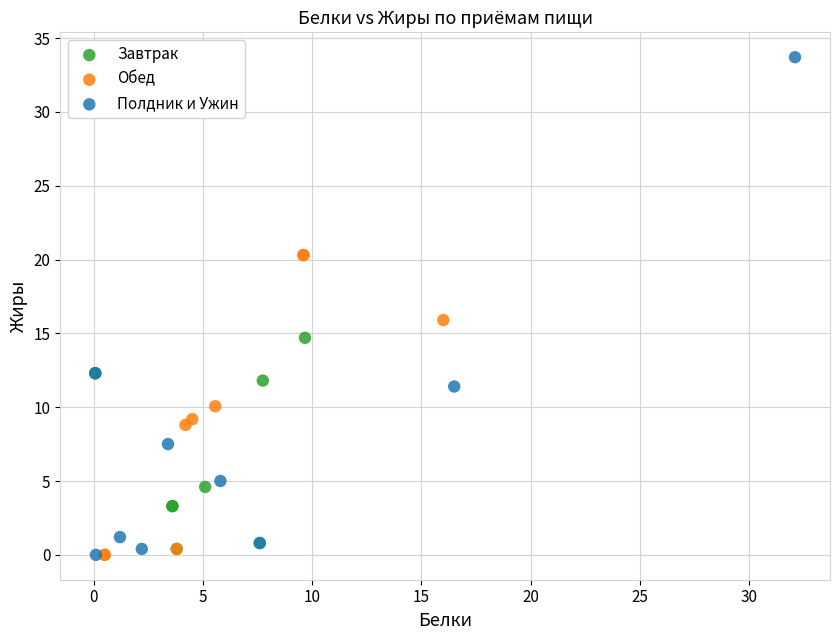

Which series contains the highest Y value?

Полдник и Ужин